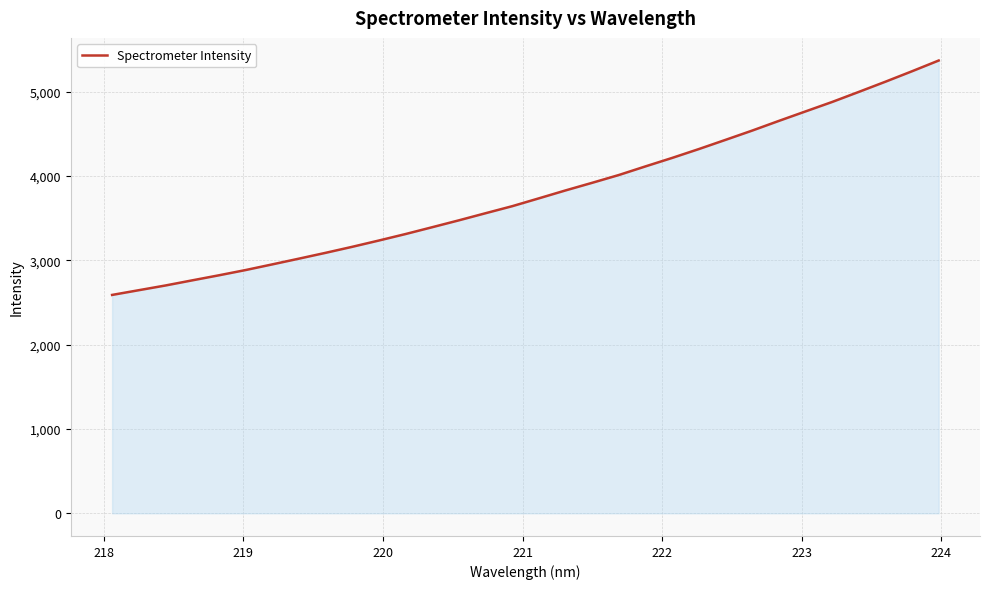

What is the difference between the maximum and minimum values?

2779.7